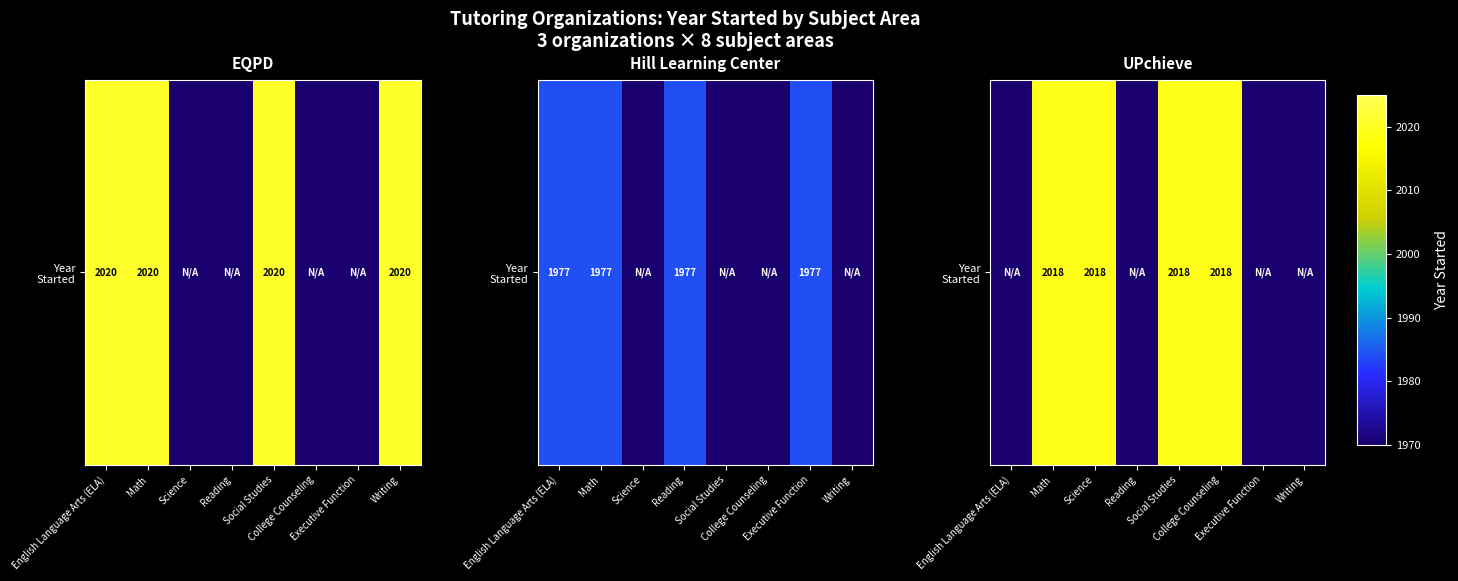

What is the difference between the second highest and second lowest values?

58